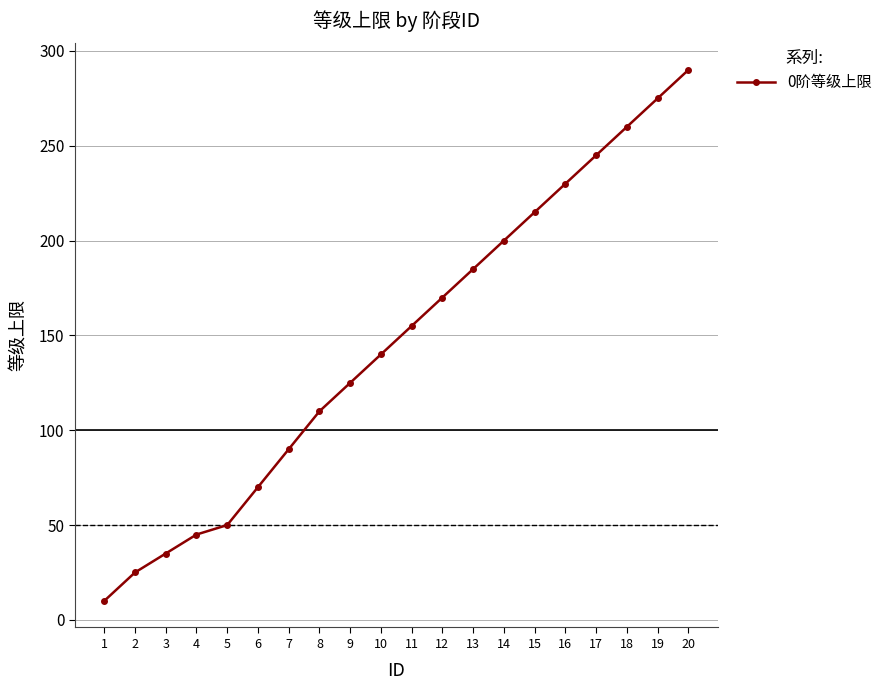

Rank the categories by value from highest to lowest.

20, 19, 18, 17, 16, 15, 14, 13, 12, 11, 10, 9, 8, 7, 6, 5, 4, 3, 2, 1